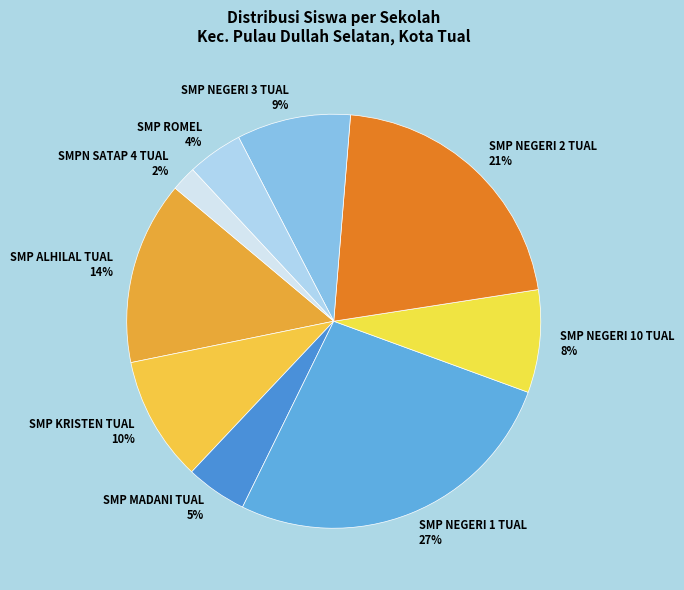

Which category has the smallest portion of the pie?

SMPN SATAP 4 TUAL